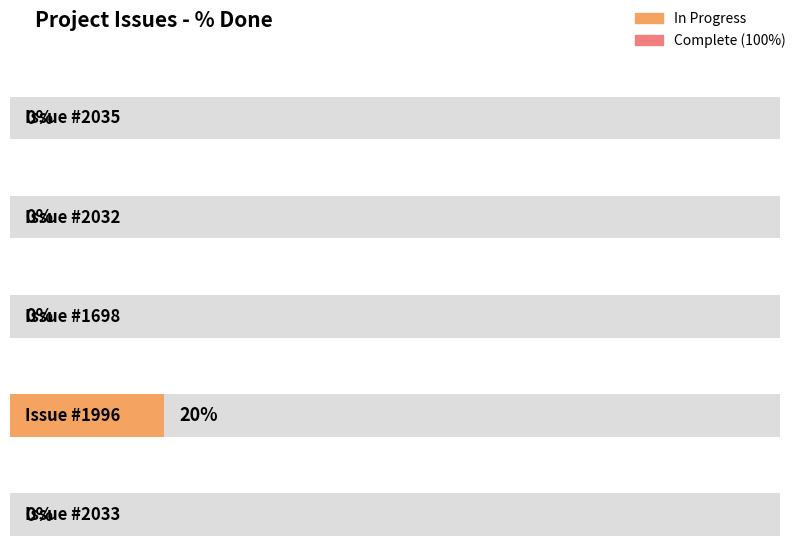

Rank the categories by value from highest to lowest.

1996, 2035, 2032, 1698, 2033